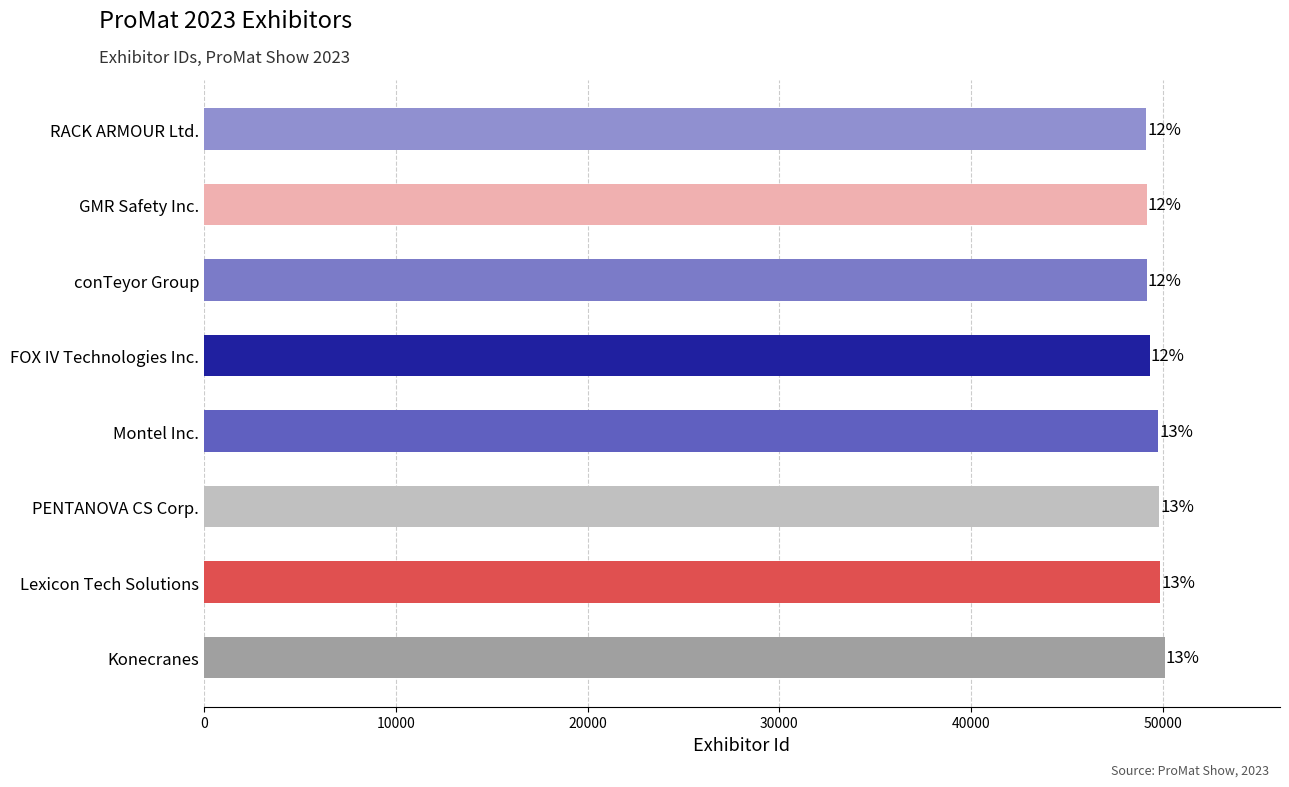

Are the bars horizontal?

Yes